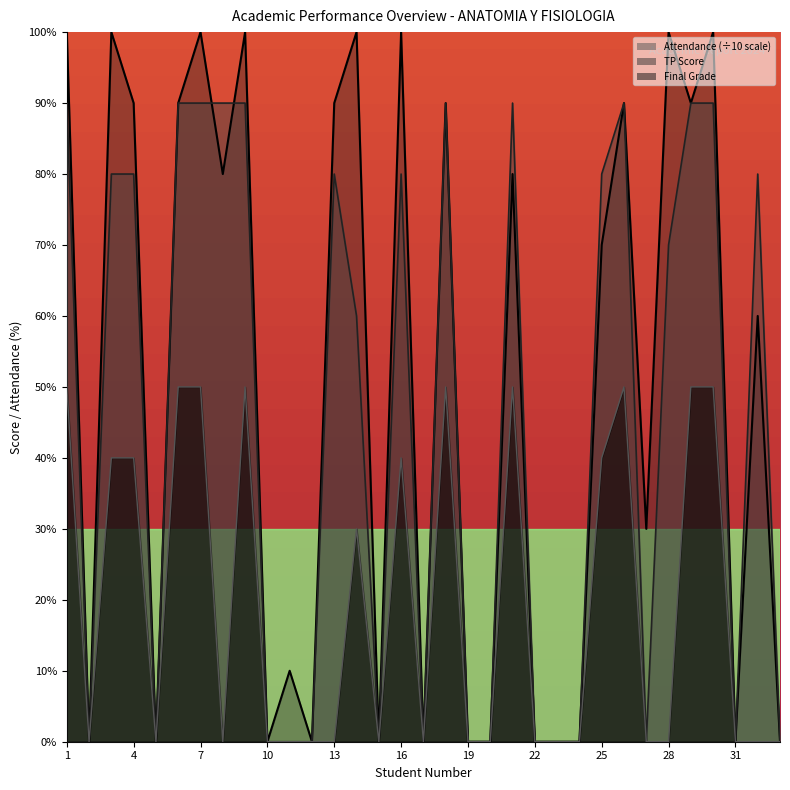

Reading left to right, transcribe all the data shown in this chart.

Attendance (%): 1=10	2=0	3=10	4=9	5=0	6=9	7=10	8=8	9=10	10=0	11=1	12=0	13=9	14=10	15=0	16=10	17=0	18=9	19=0	20=0	21=8	22=0	23=0	24=0	25=7	26=9	27=3	28=10	29=9	30=10	31=0	32=6	33=0
TP Score: 1=9	2=0	3=8	4=8	5=0	6=9	7=9	8=9	9=9	10=0	11=0	12=0	13=8	14=6	15=0	16=8	17=0	18=9	19=0	20=0	21=9	22=0	23=0	24=0	25=8	26=9	27=0	28=7	29=9	30=9	31=0	32=8	33=0
Final Grade: 1=5	2=0	3=4	4=4	5=0	6=5	7=5	8=0	9=5	10=0	11=0	12=0	13=0	14=3	15=0	16=4	17=0	18=5	19=0	20=0	21=5	22=0	23=0	24=0	25=4	26=5	27=0	28=0	29=5	30=5	31=0	32=0	33=0